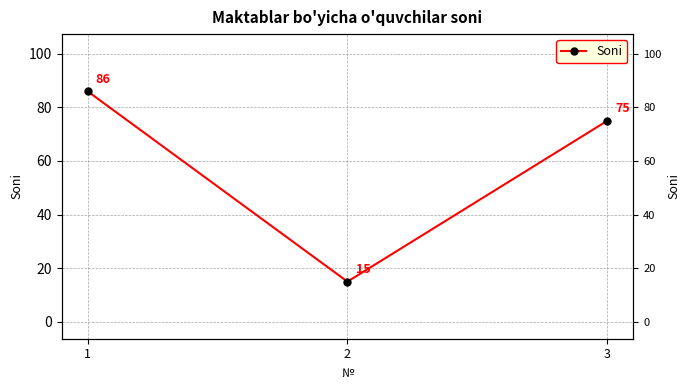

How many categories are shown in the chart?

3